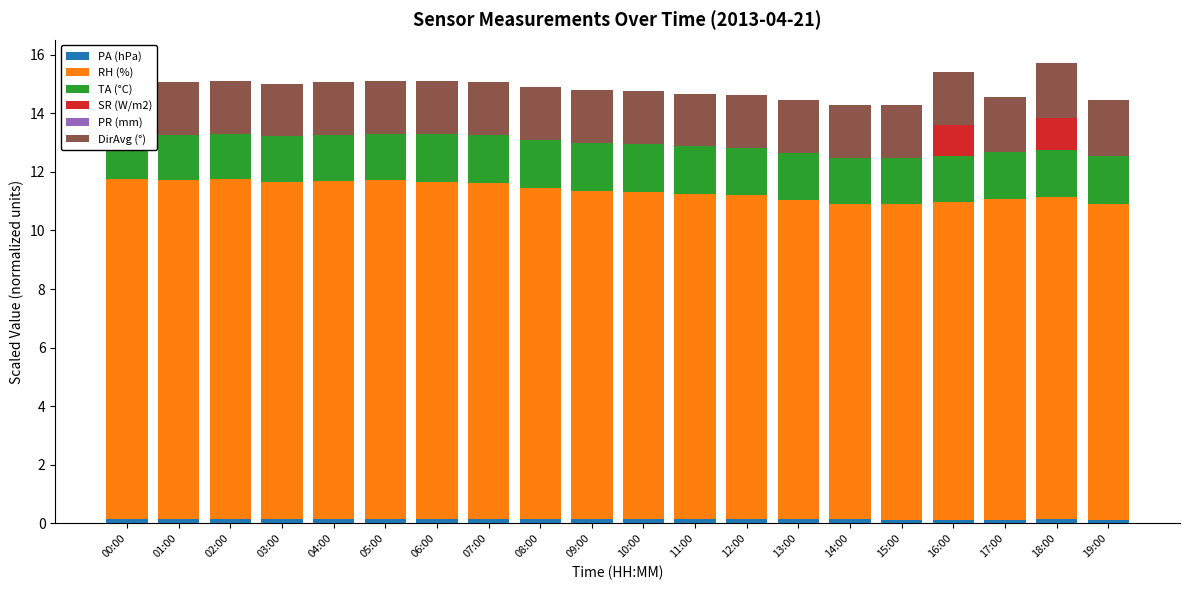

Which series has the largest total across all categories?

RH (%)